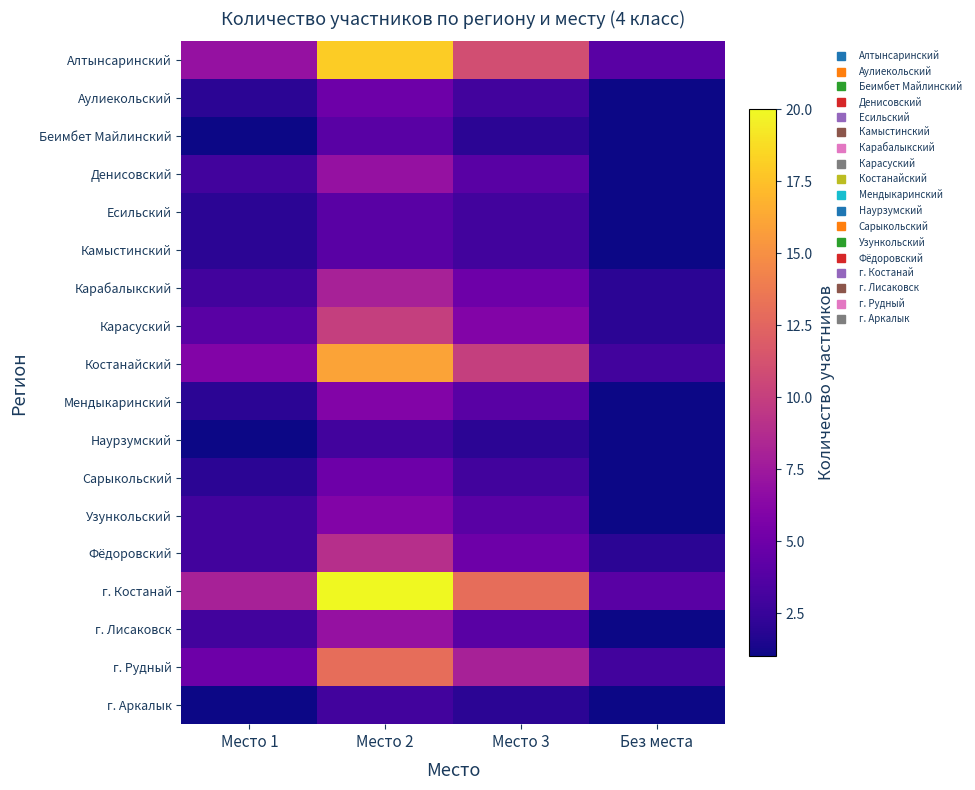

Which series has the largest total across all categories?

г. Костанай